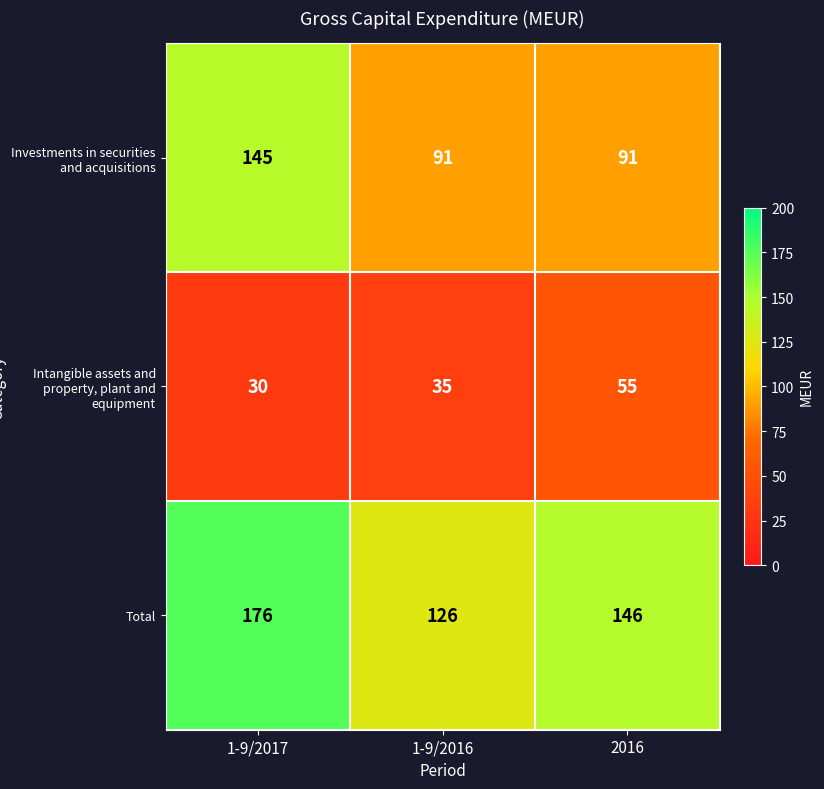

The Total series shows 146 at 2016. True or false?

True